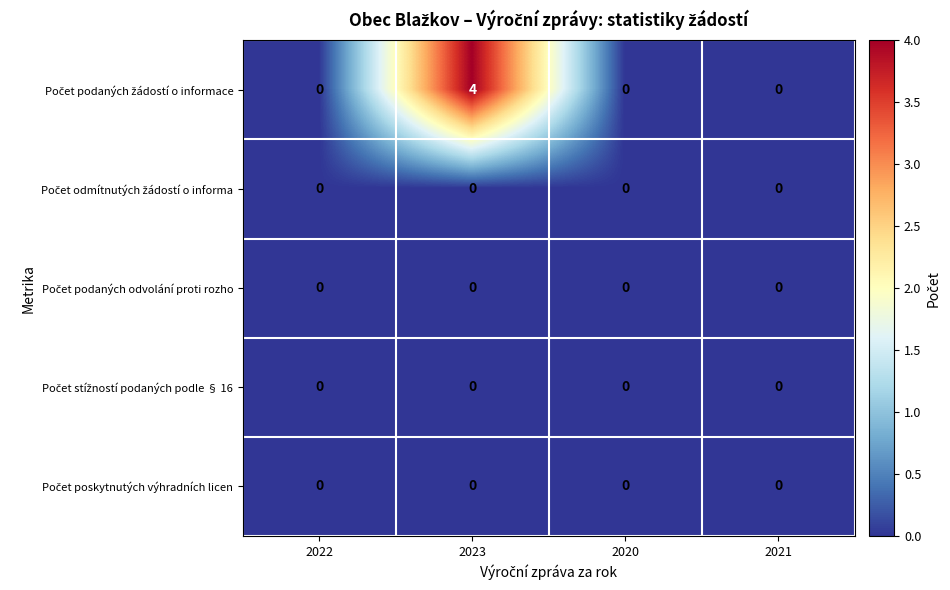

At which category does the chart reach its peak across all series?

2023